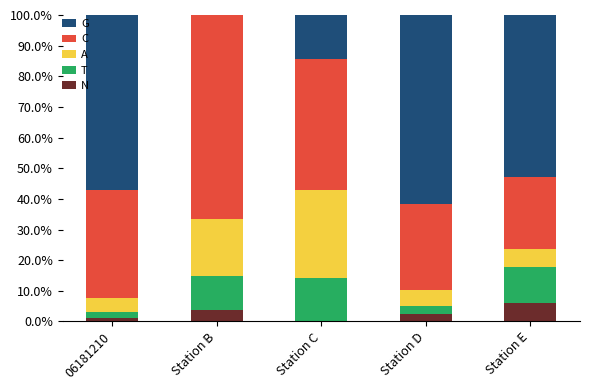

What is the maximum value for N?

5.9